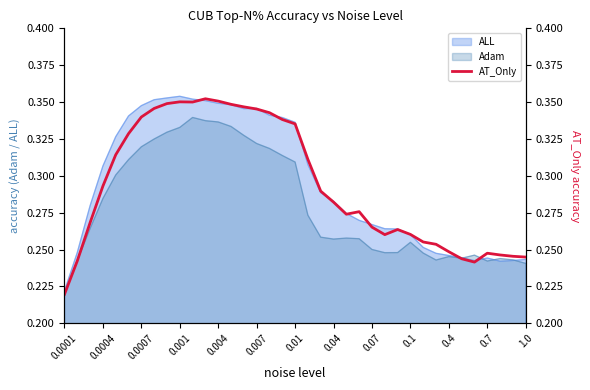

What is the sum of all values?

10.9